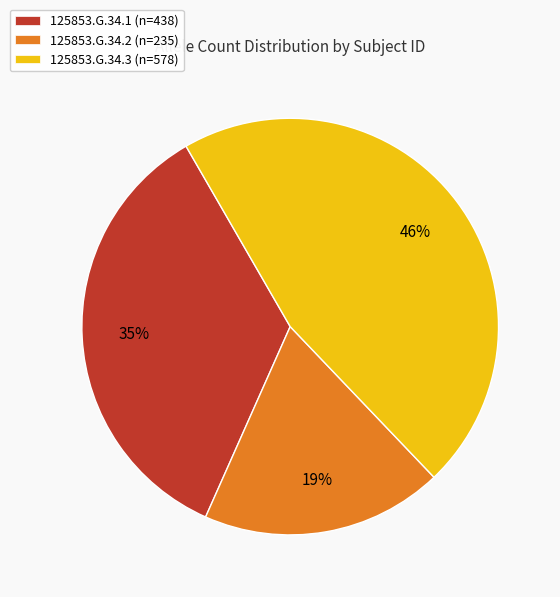

Does 125853.G.34.3 represent more than half of the total?

No